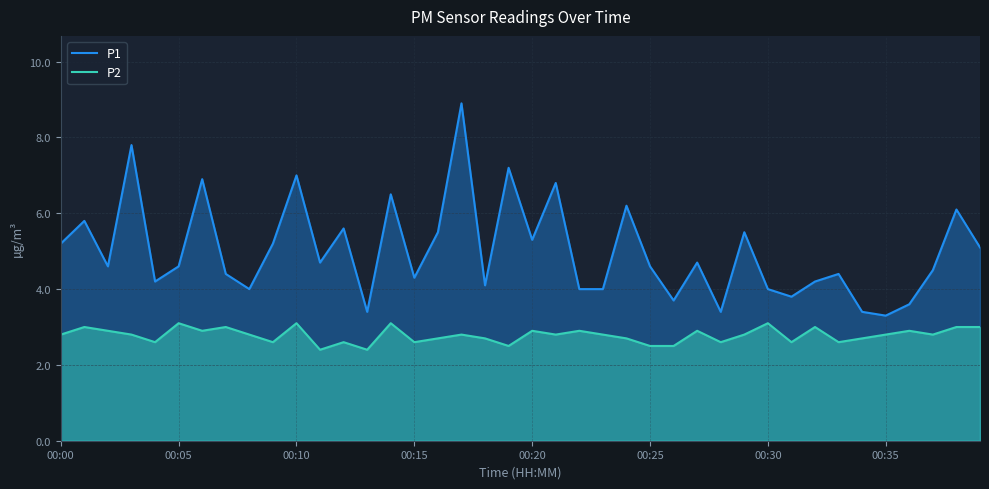

The value of P1 at 00:35 is 3.3. True or false?

True